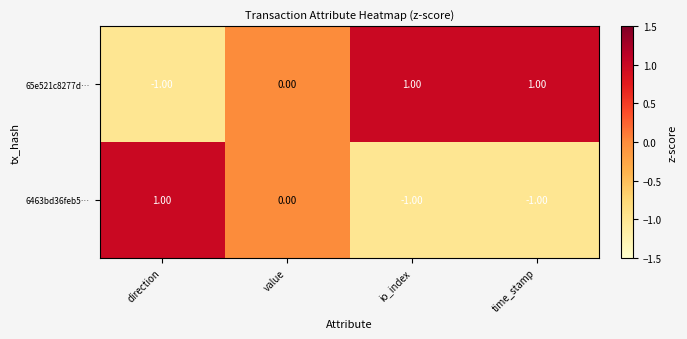

Rank the series at time_stamp from highest to lowest value.

65e521c8277d…, 6463bd36feb5…